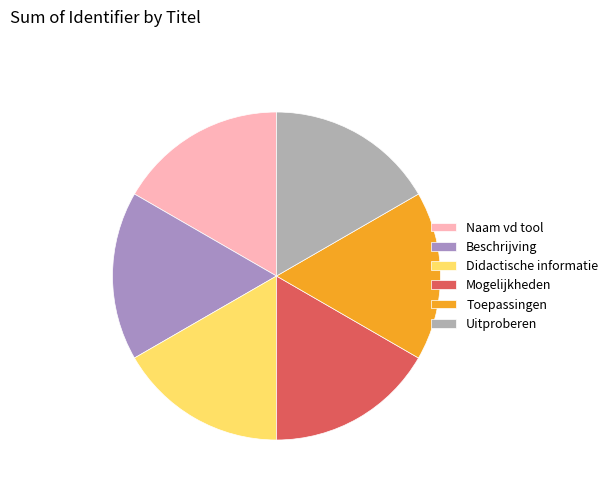

Count the number of slices in the pie.

6